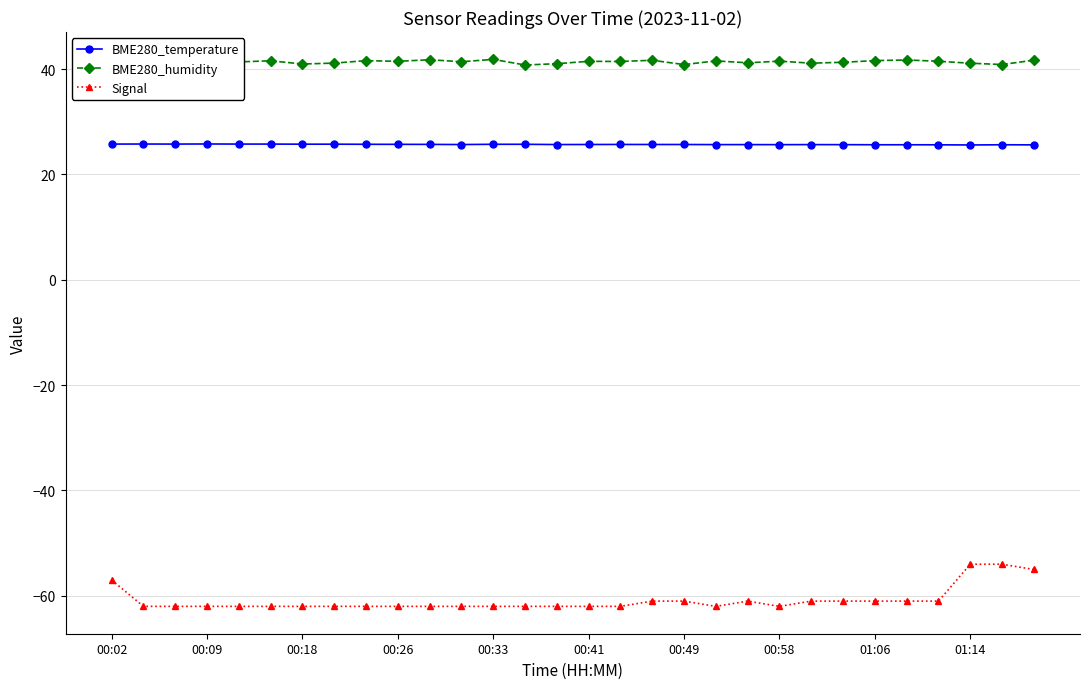

Which series has the largest total across all categories?

BME280_humidity